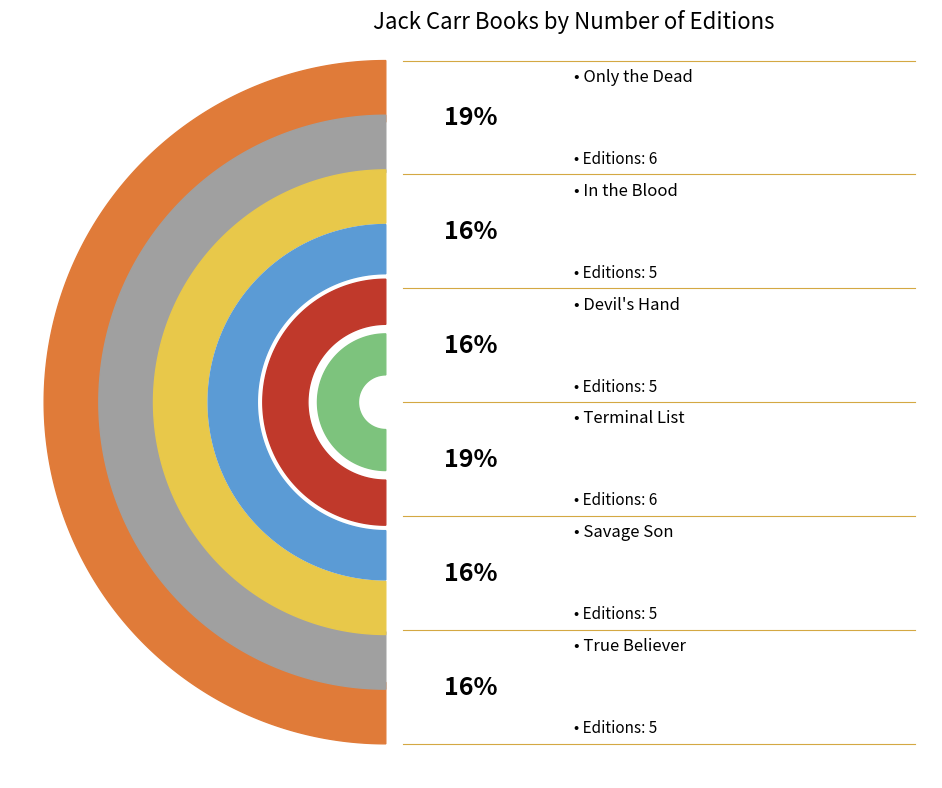

How many slices are in this pie chart?

6